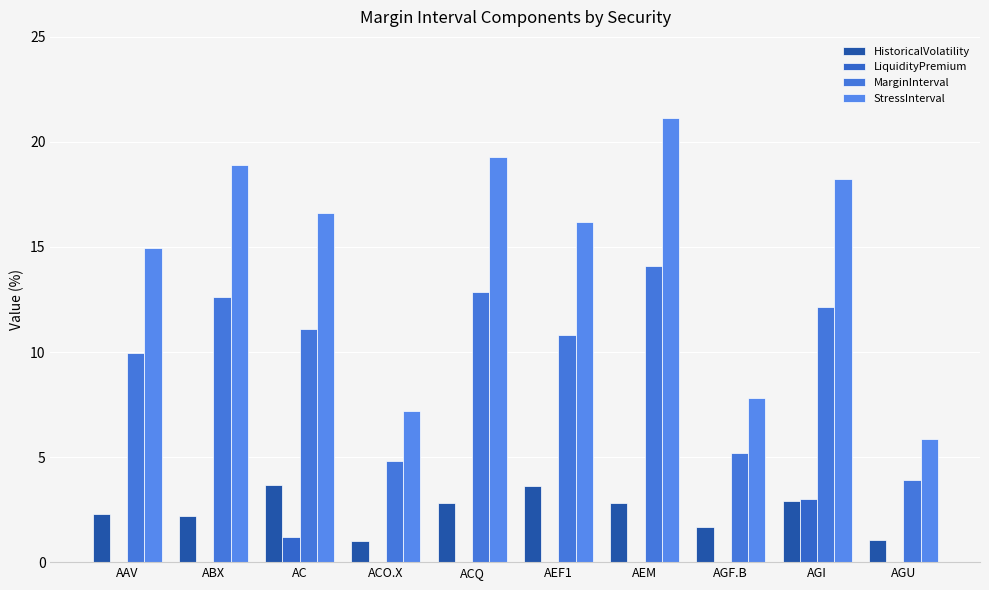

Which label corresponds to the smallest value in the chart?

AAV